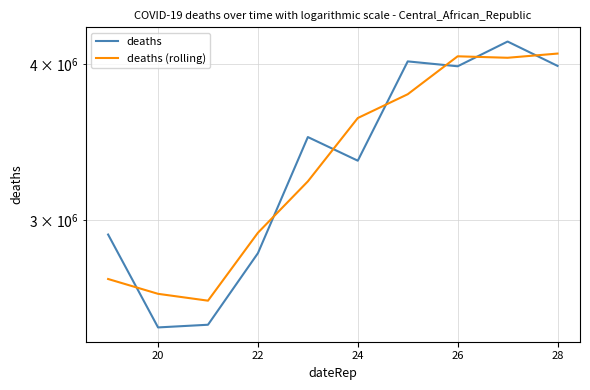

How many intersections are there between deaths and deaths (rolling)?

7